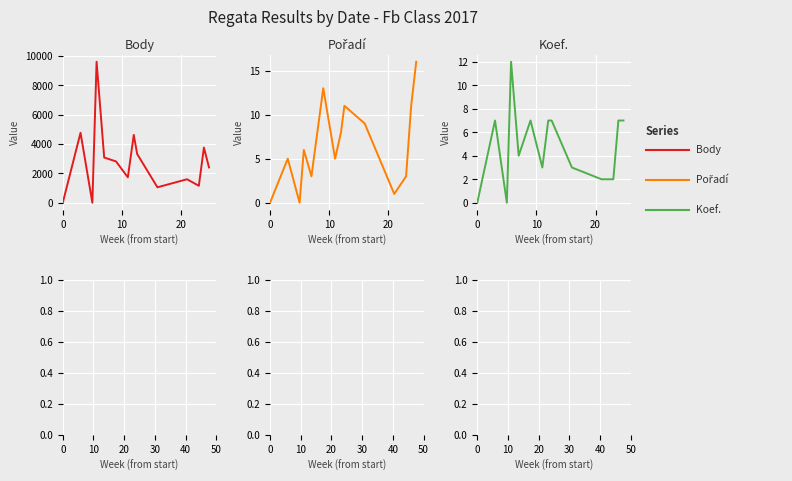

Is the value of Koef. at 6 greater than the value of Body at 9?

No